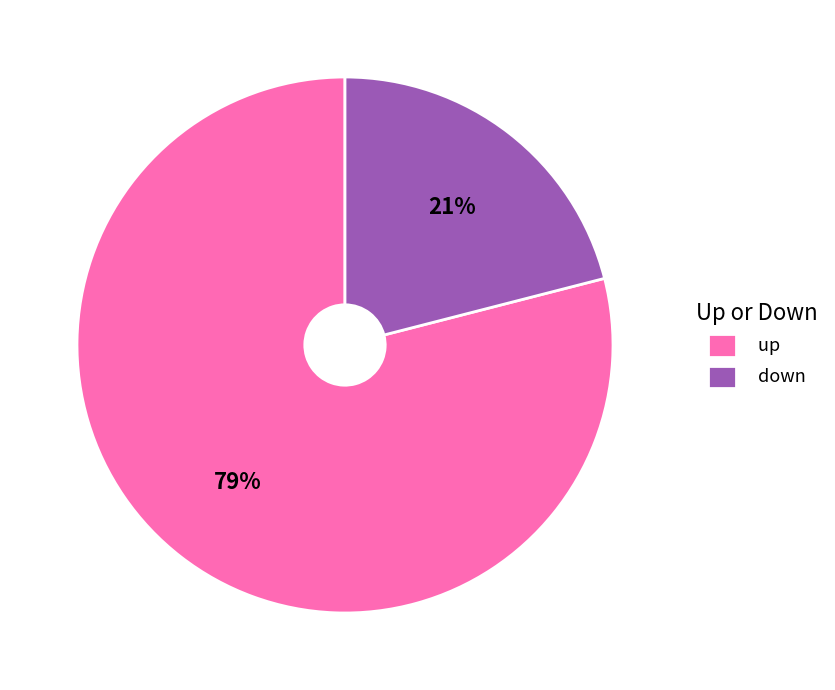

Do up and down together represent more than half of the pie?

Yes